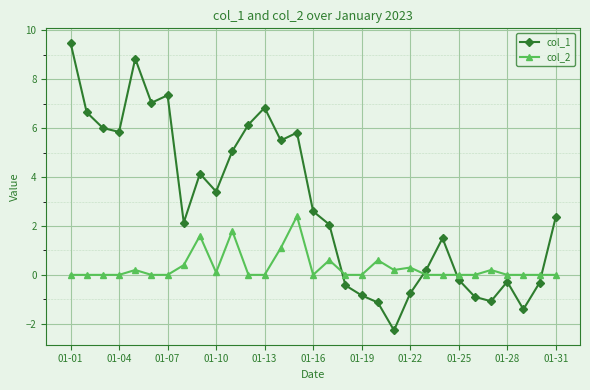

How many lines are shown in the chart?

2